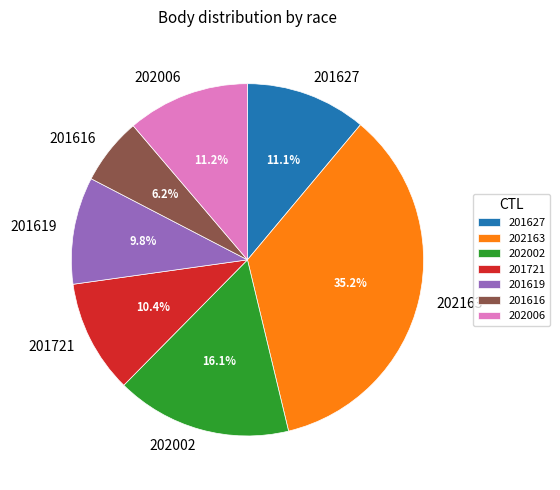

True or false: 202002 accounts for 16% of the total.

True